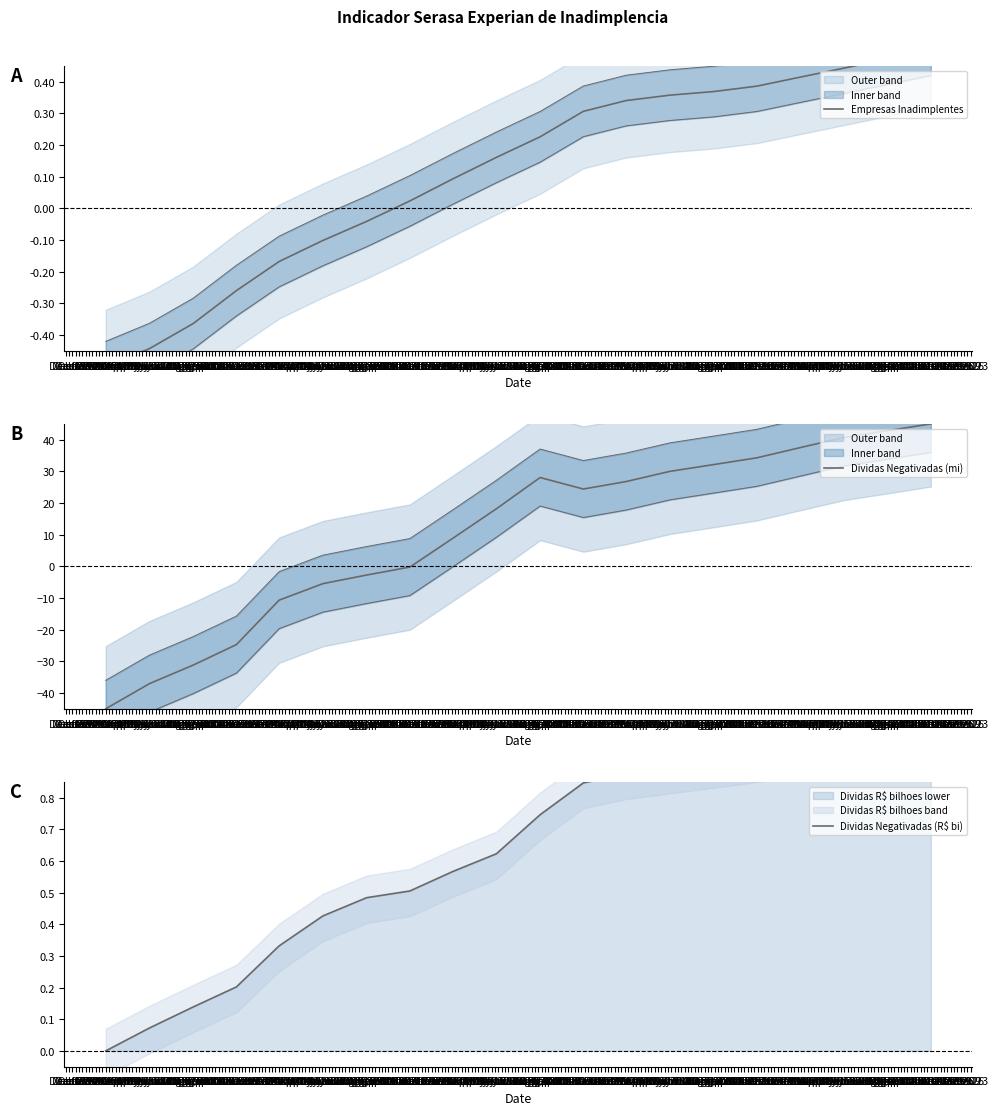

Between Feb 16 and Mar 22, which series saw the biggest shift?

Dividas Negativadas (mi)